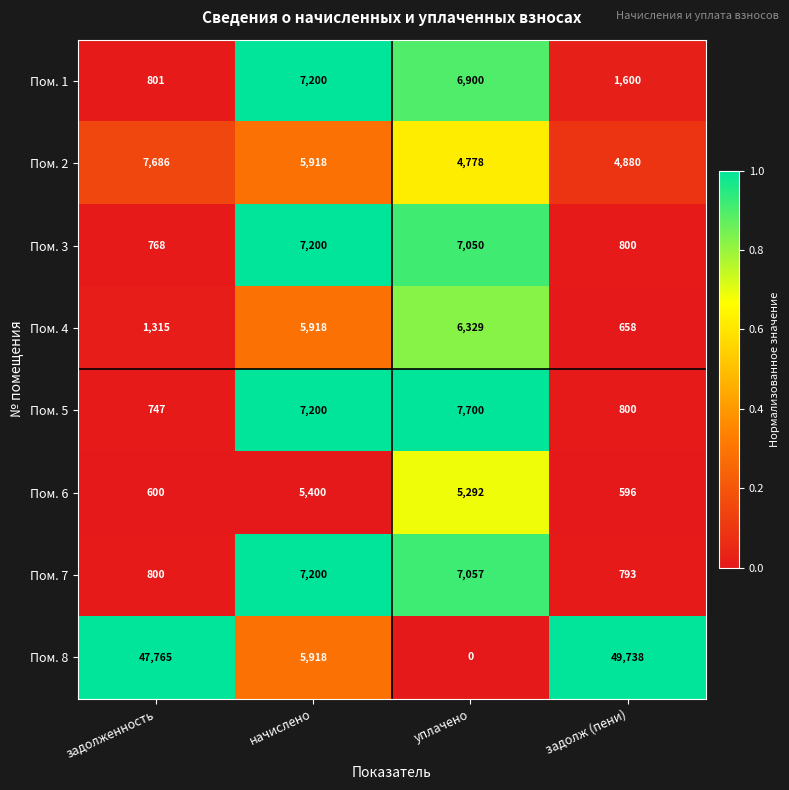

What is the maximum value shown in the chart?

49738